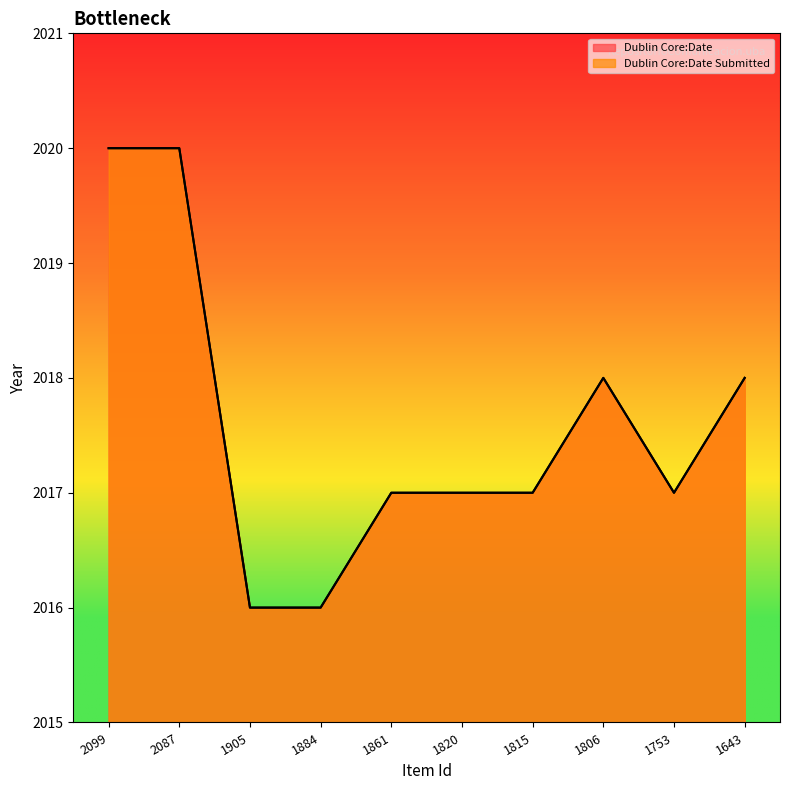

True or false: Dublin Core:Date Submitted has more than 0 interior local peaks.

True